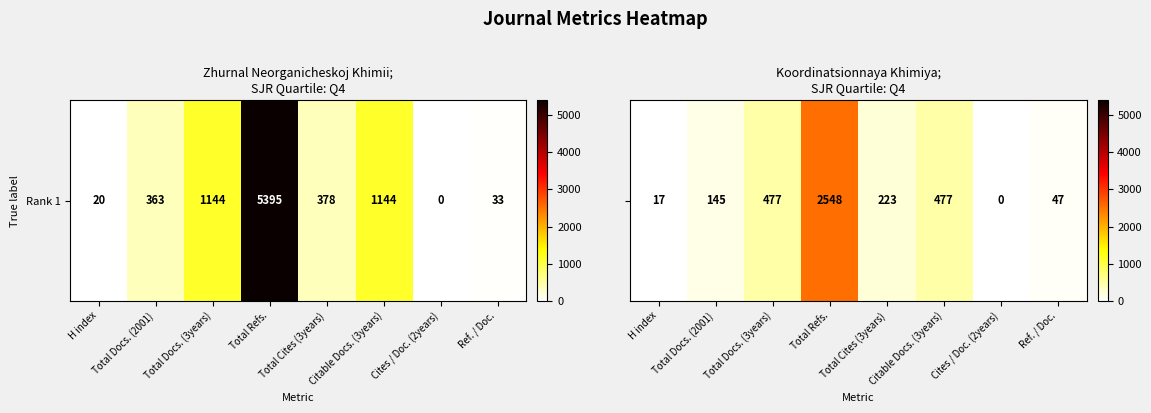

At which label does the data first exceed 223?

Total Docs. (3years)